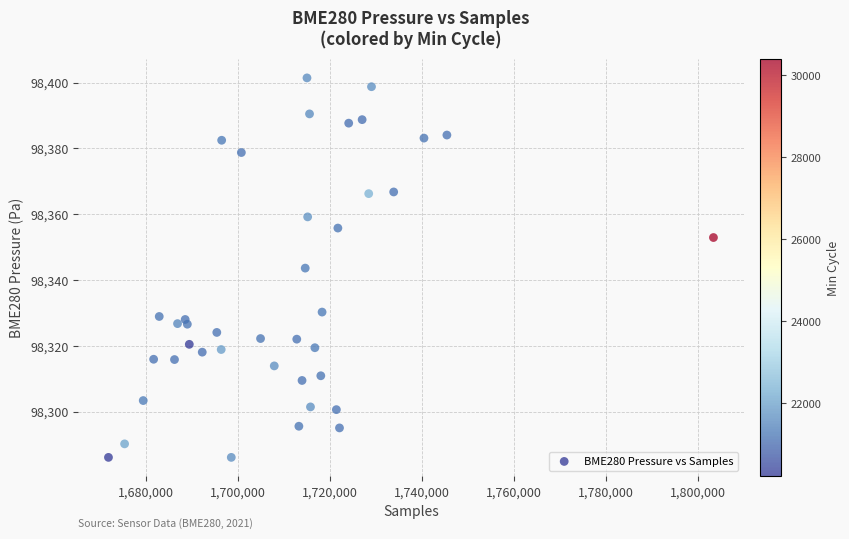

What is the range of Y values (max minus min)?

115.4